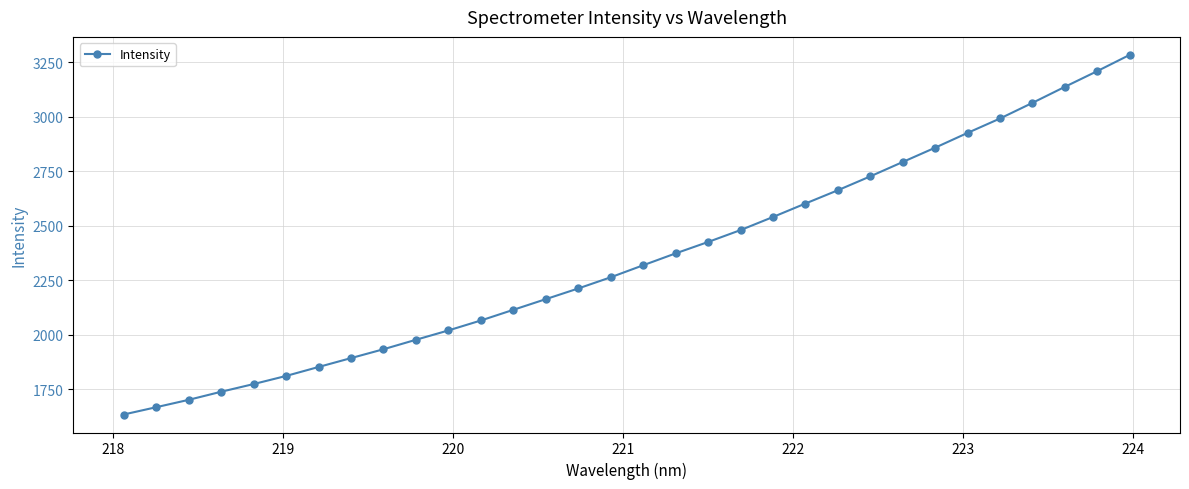

What is the minimum value shown in the chart?

1635.0